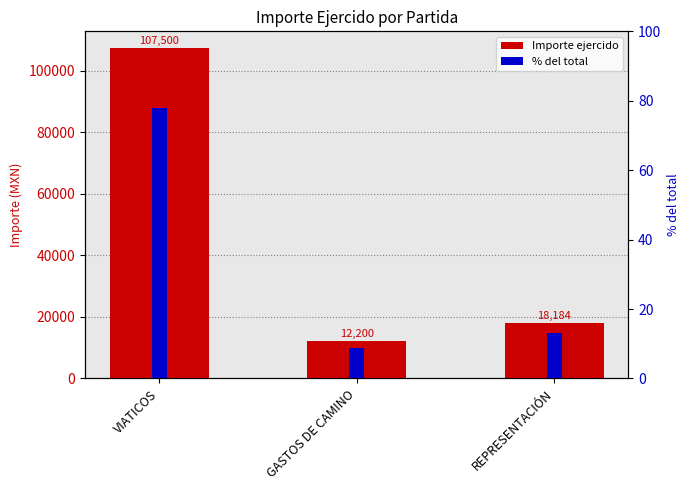

What is the highest value of the Importe ejercido series?

107500.0